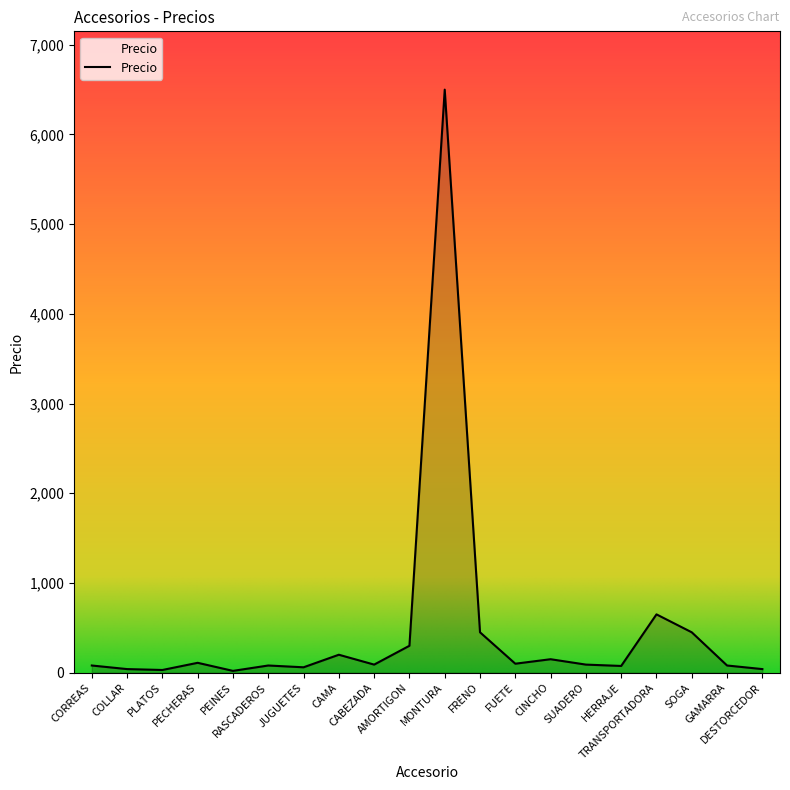

What position from the left is AMORTIGON?

10